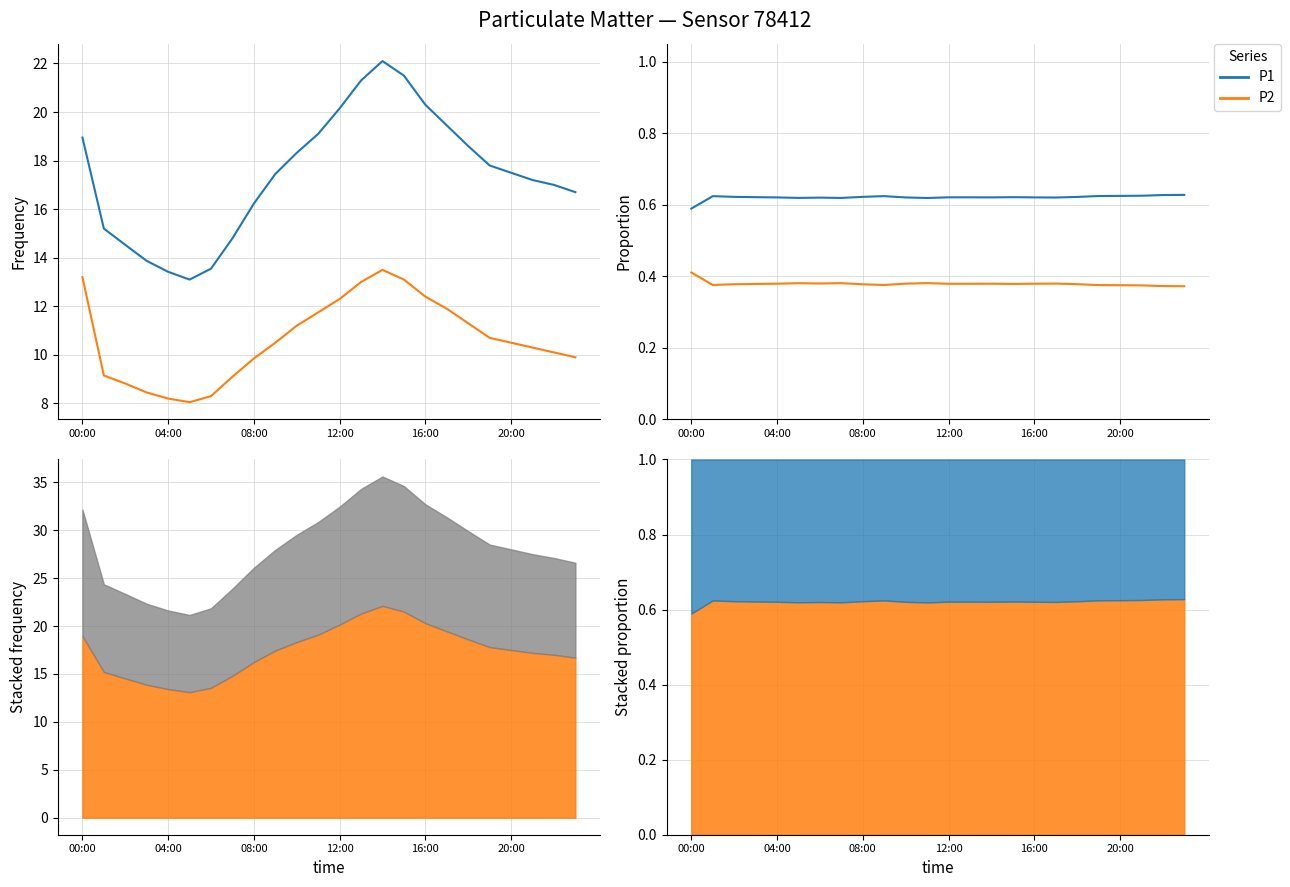

How many lines are shown in the chart?

2